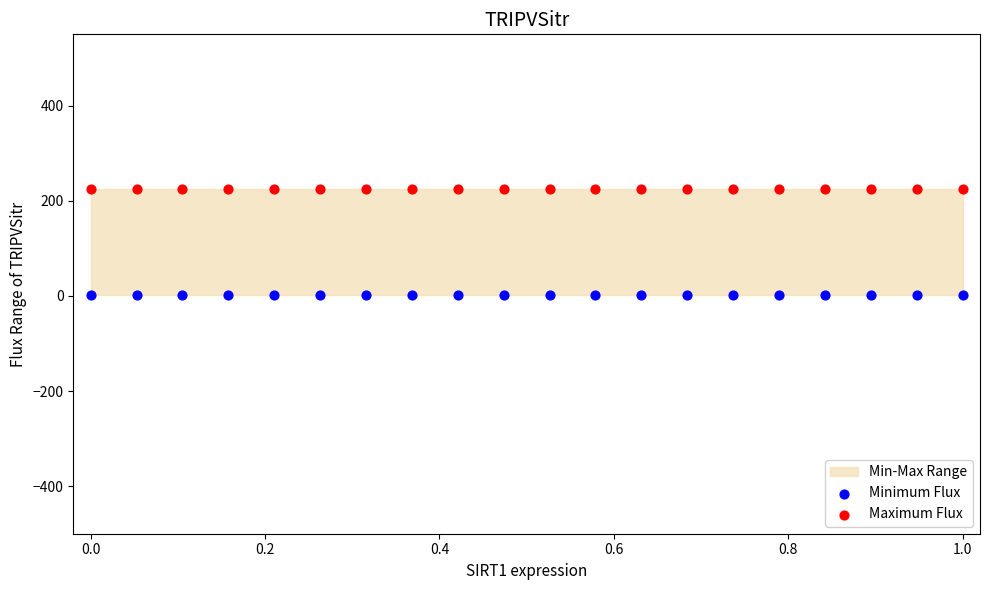

Which series reaches the maximum Y coordinate?

Maximum Flux